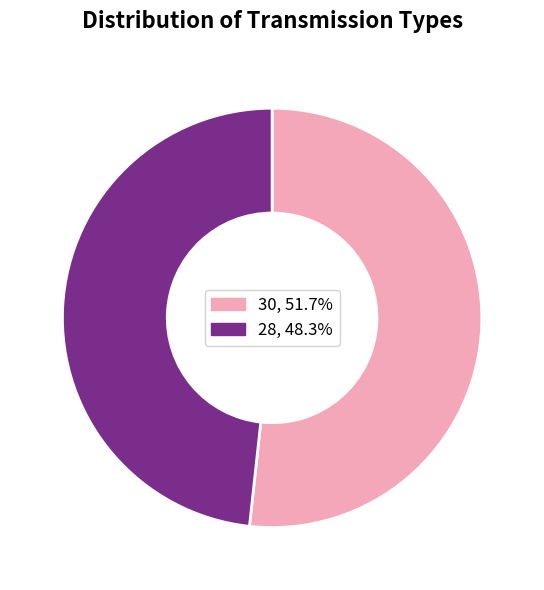

Which slice is the smallest?

28